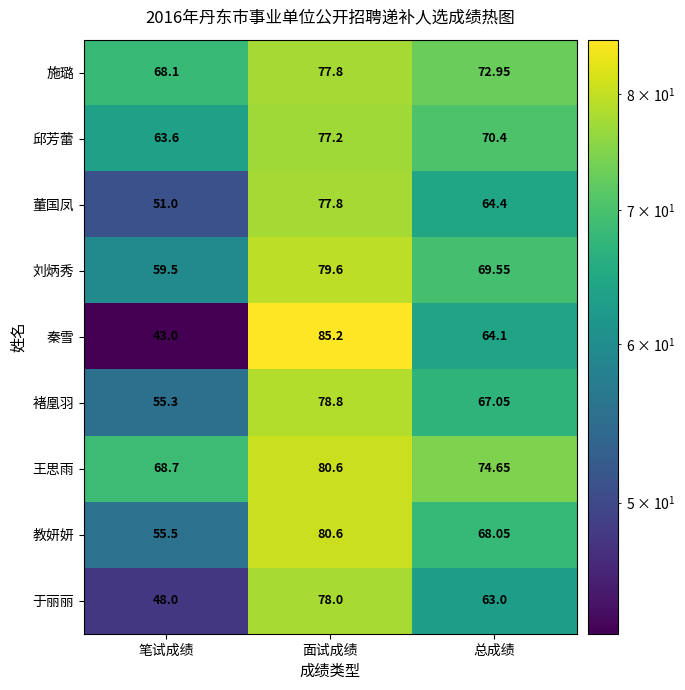

Which category has the lowest value across all series?

笔试成绩